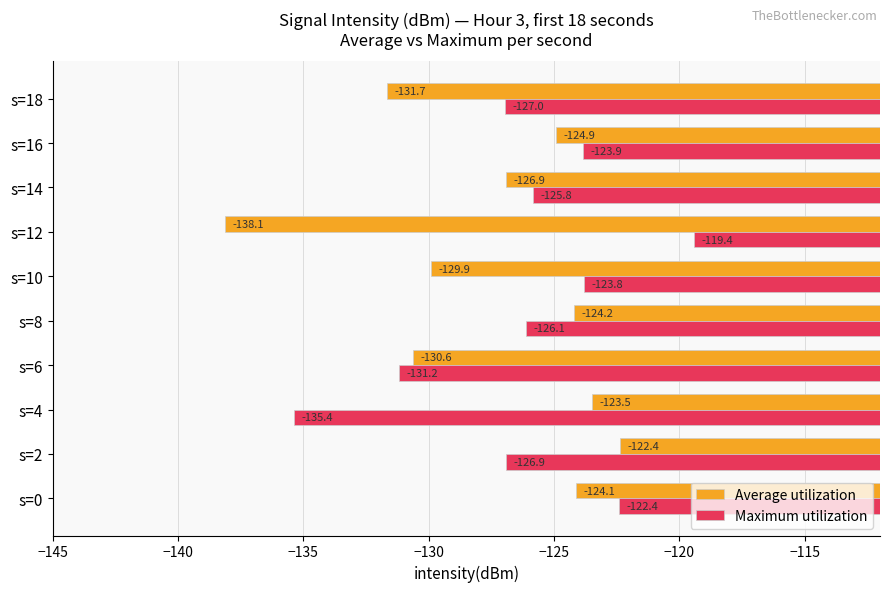

List the labels in order of Maximum utilization value, largest first.

s=12, s=0, s=10, s=16, s=14, s=8, s=2, s=18, s=6, s=4